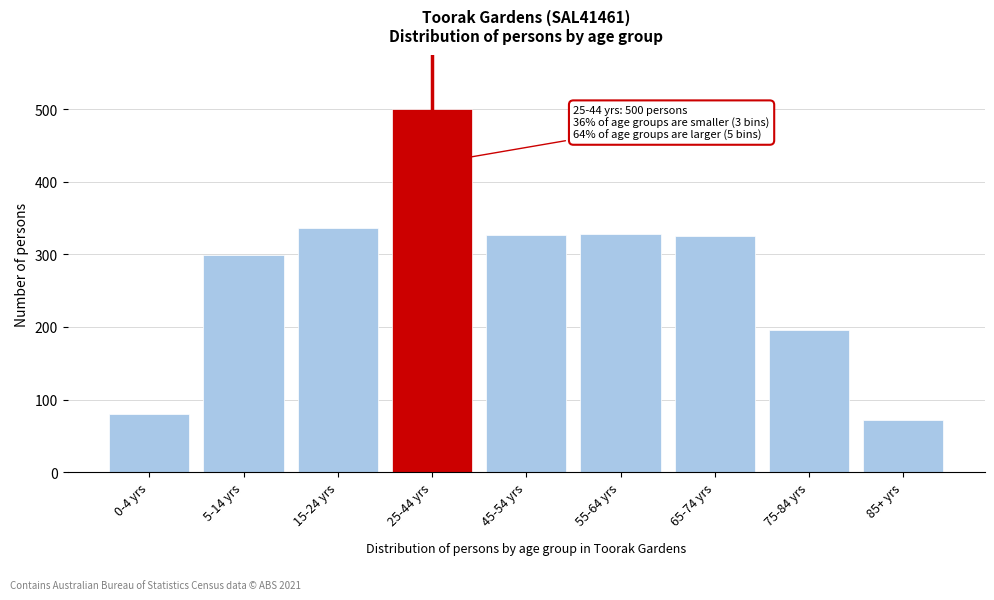

At which category does the chart reach its peak across all series?

25-44 yrs